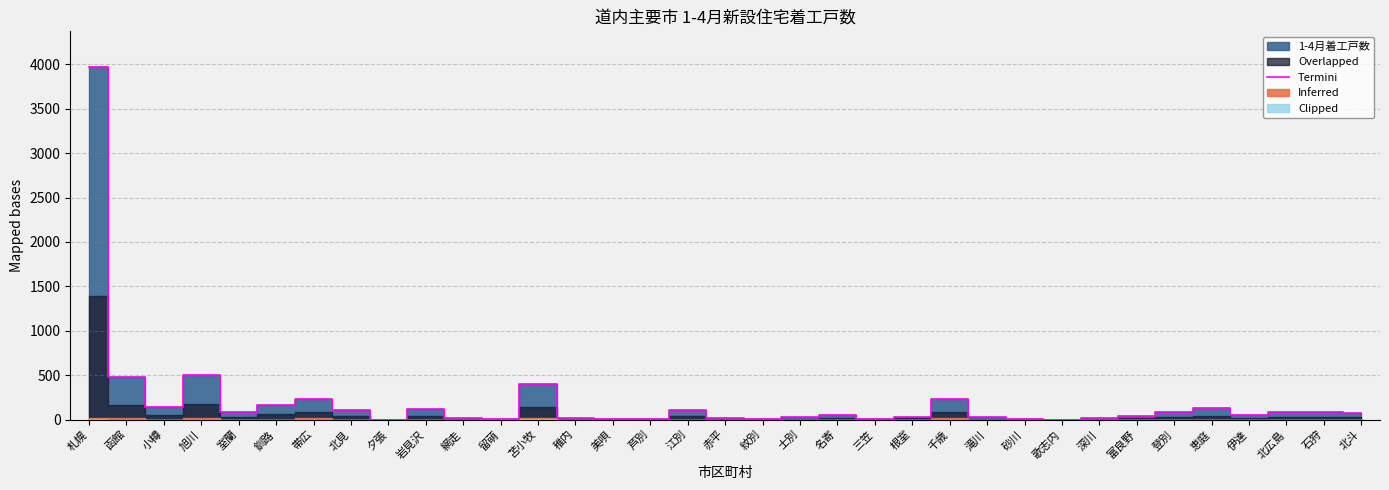

True or false: there are more than 2 points higher than both neighbors.

True